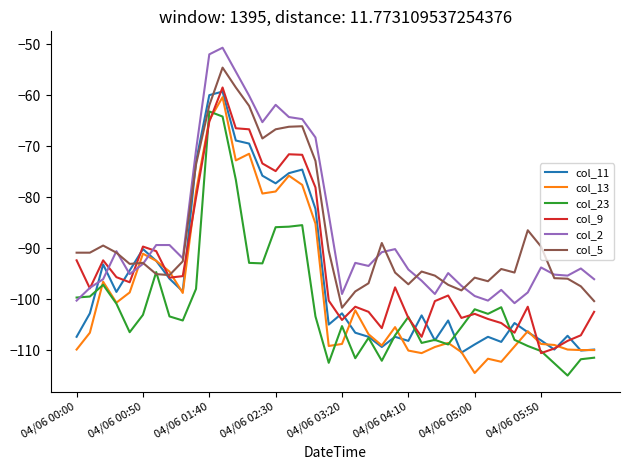

What is the highest value of the col_5 series?

-54.6